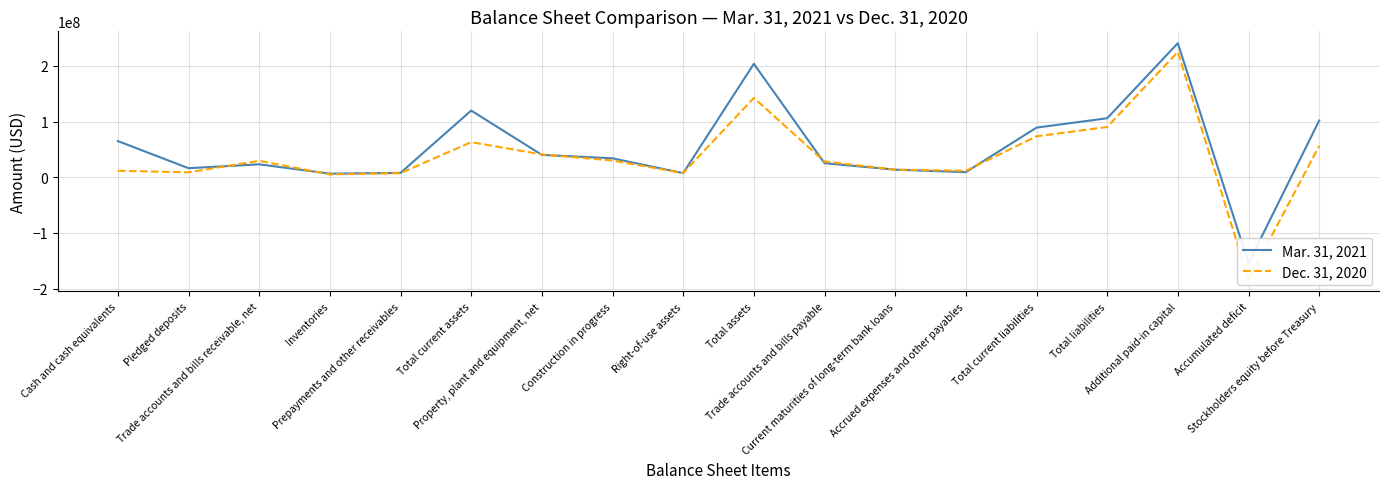

Reading left to right, extract all data points from this chart.

Mar. 31, 2021: Cash and cash equivalents=65116897	Pledged deposits=16323303	Trade accounts and bills receivable, net=23306670	Inventories=6499313	Prepayments and other receivables=7858583	Total current assets=119941480	Property, plant and equipment, net=40248221	Construction in progress=34104206	Right-of-use assets=7430212	Total assets=203963104	Trade accounts and bills payable=25337685	Current maturities of long-term bank loans=13688805	Accrued expenses and other payables=9253984	Total current liabilities=89260969	Total liabilities=106080141	Additional paid-in capital=241048002	Accumulated deficit=-154375029	Stockholders equity before Treasury=101947855
Dec. 31, 2020: Cash and cash equivalents=11681750	Pledged deposits=8989748	Trade accounts and bills receivable, net=29571274	Inventories=5252845	Prepayments and other receivables=7439544	Total current assets=63170406	Property, plant and equipment, net=41040370	Construction in progress=30193309	Right-of-use assets=7500780	Total assets=142767079	Trade accounts and bills payable=28352292	Current maturities of long-term bank loans=13739546	Accrued expenses and other payables=11645459	Total current liabilities=73708520	Total liabilities=90360251	Additional paid-in capital=225278113	Accumulated deficit=-183984311	Stockholders equity before Treasury=56465703